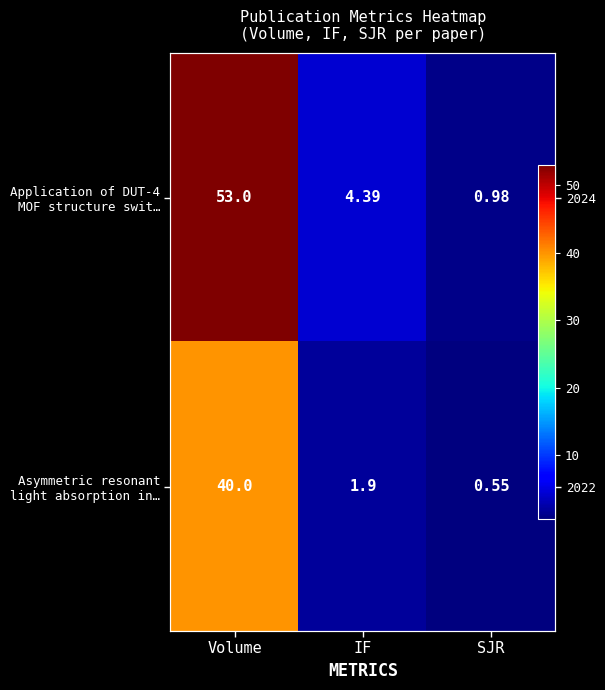

Count the number of data series in this chart.

2